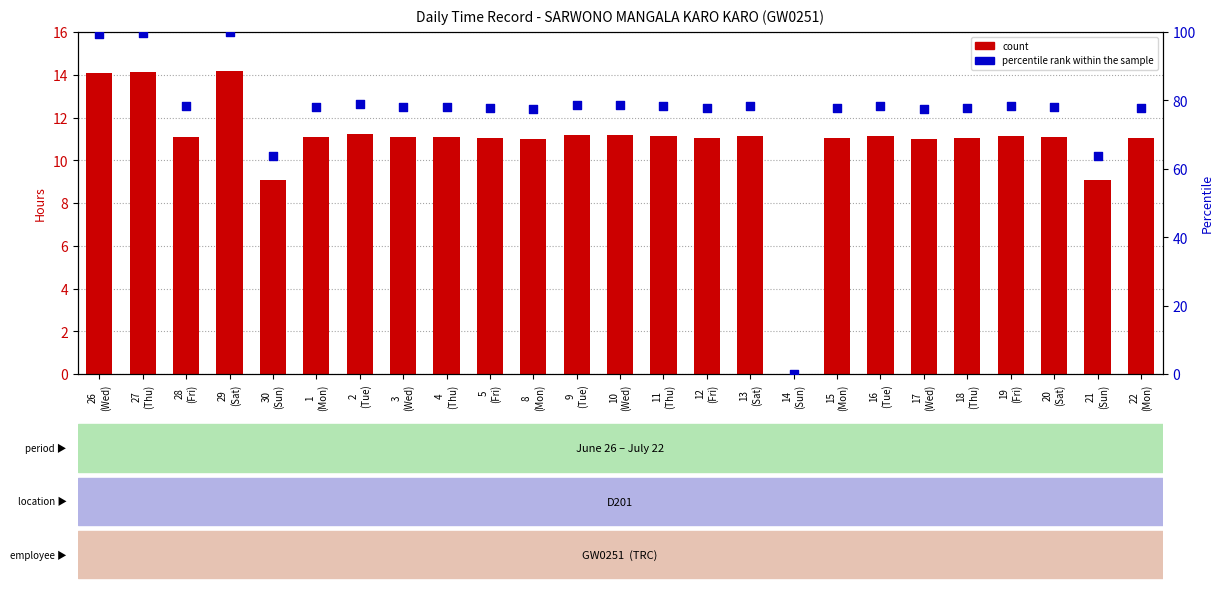

Which series contains the highest Y value?

percentile rank within the sample